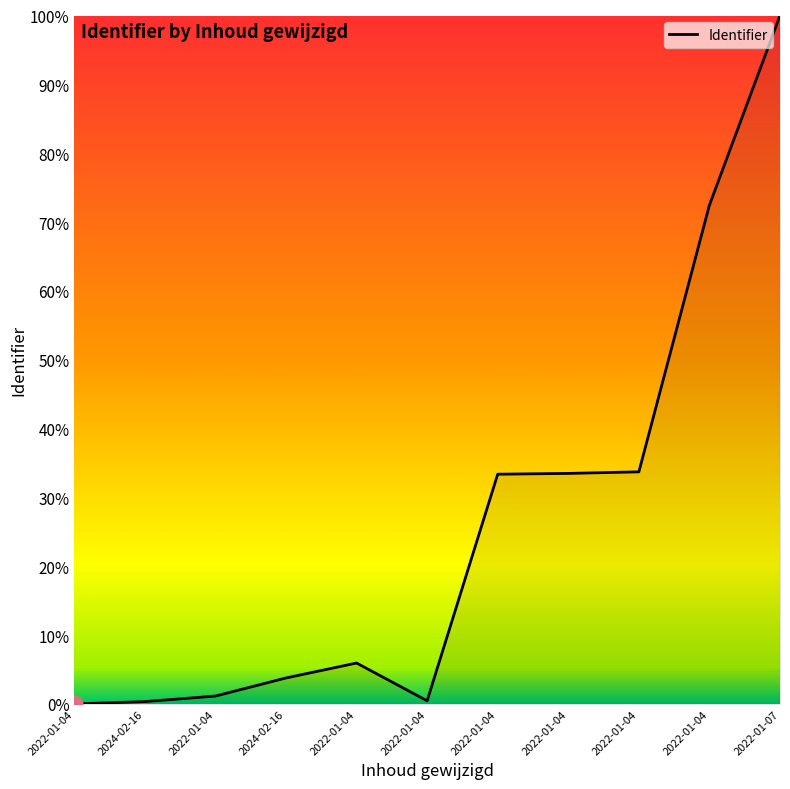

Reading left to right, what are all the values shown in this chart?

2022-01-04=0.0	2024-02-16=0.0	2022-01-04=0.0	2024-02-16=0.0	2022-01-04=0.1	2022-01-04=0.0	2022-01-04=0.3	2022-01-04=0.3	2022-01-04=0.3	2022-01-04=0.7	2022-01-07=1.0